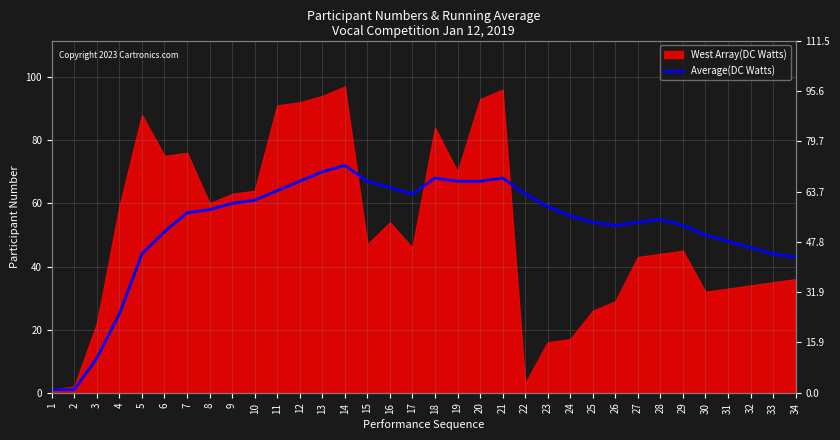

Which label corresponds to the smallest value in the chart?

1